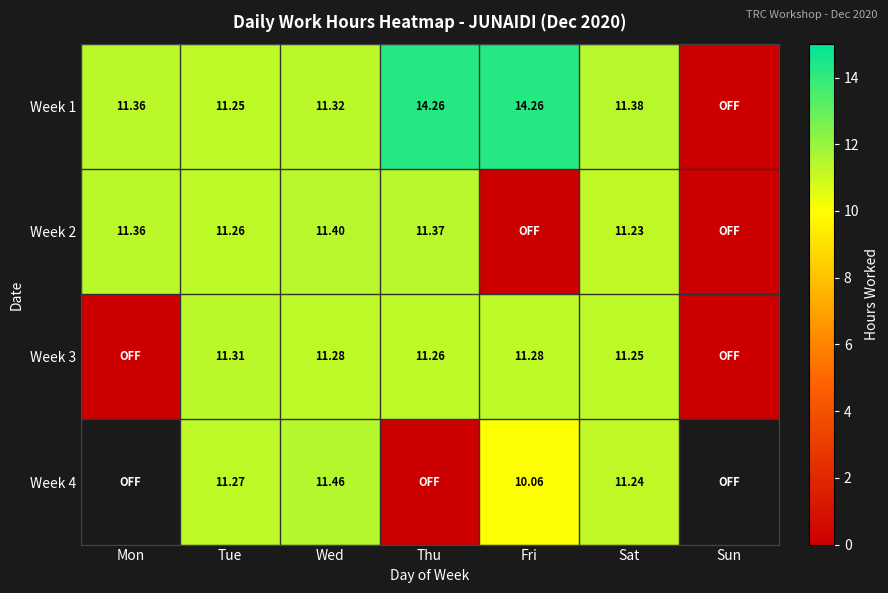

Which label corresponds to the largest value in the chart?

Thu